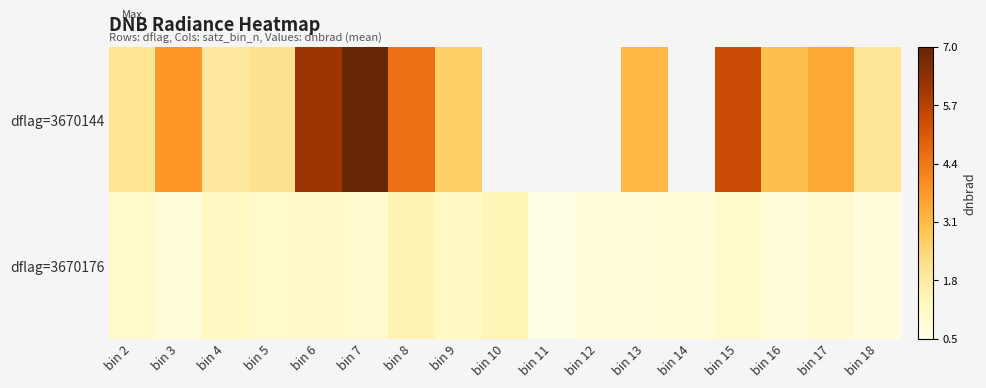

What is the total value across all series at bin 7?

7.9